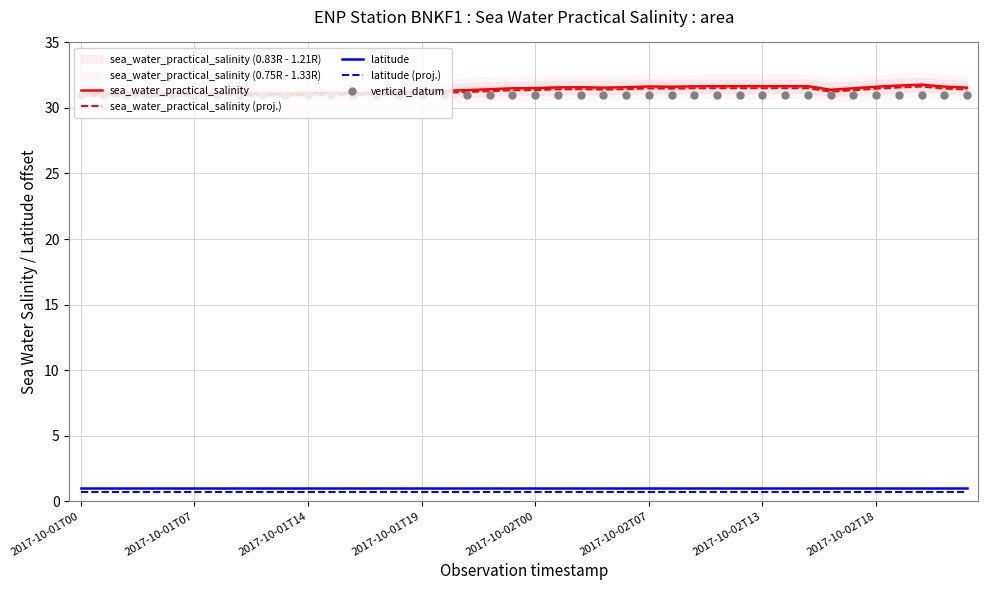

Which series contains the highest Y value?

sea_water_practical_salinity